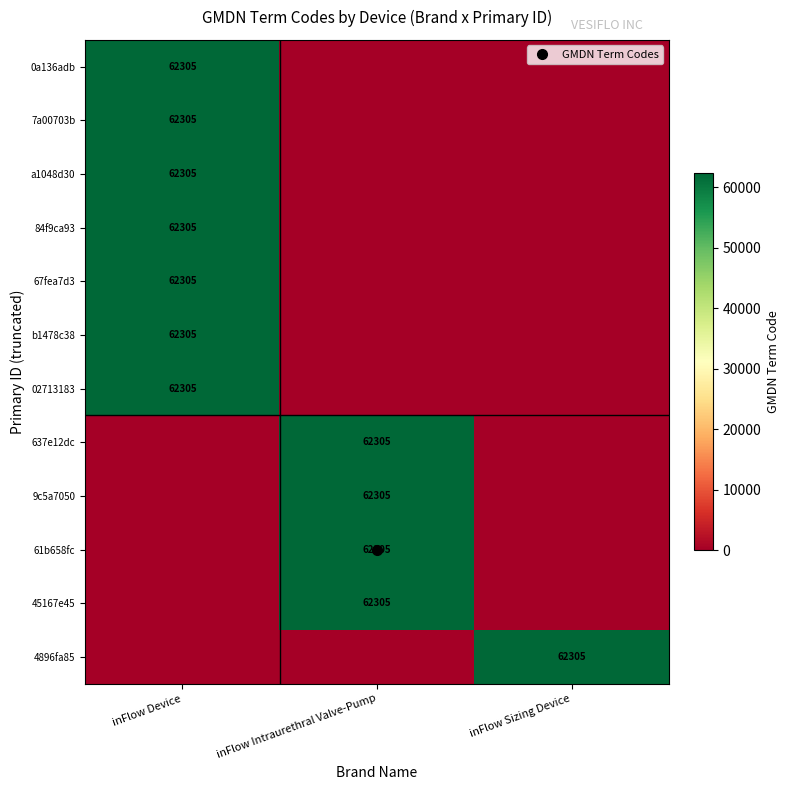

How many data points does each series have?

3